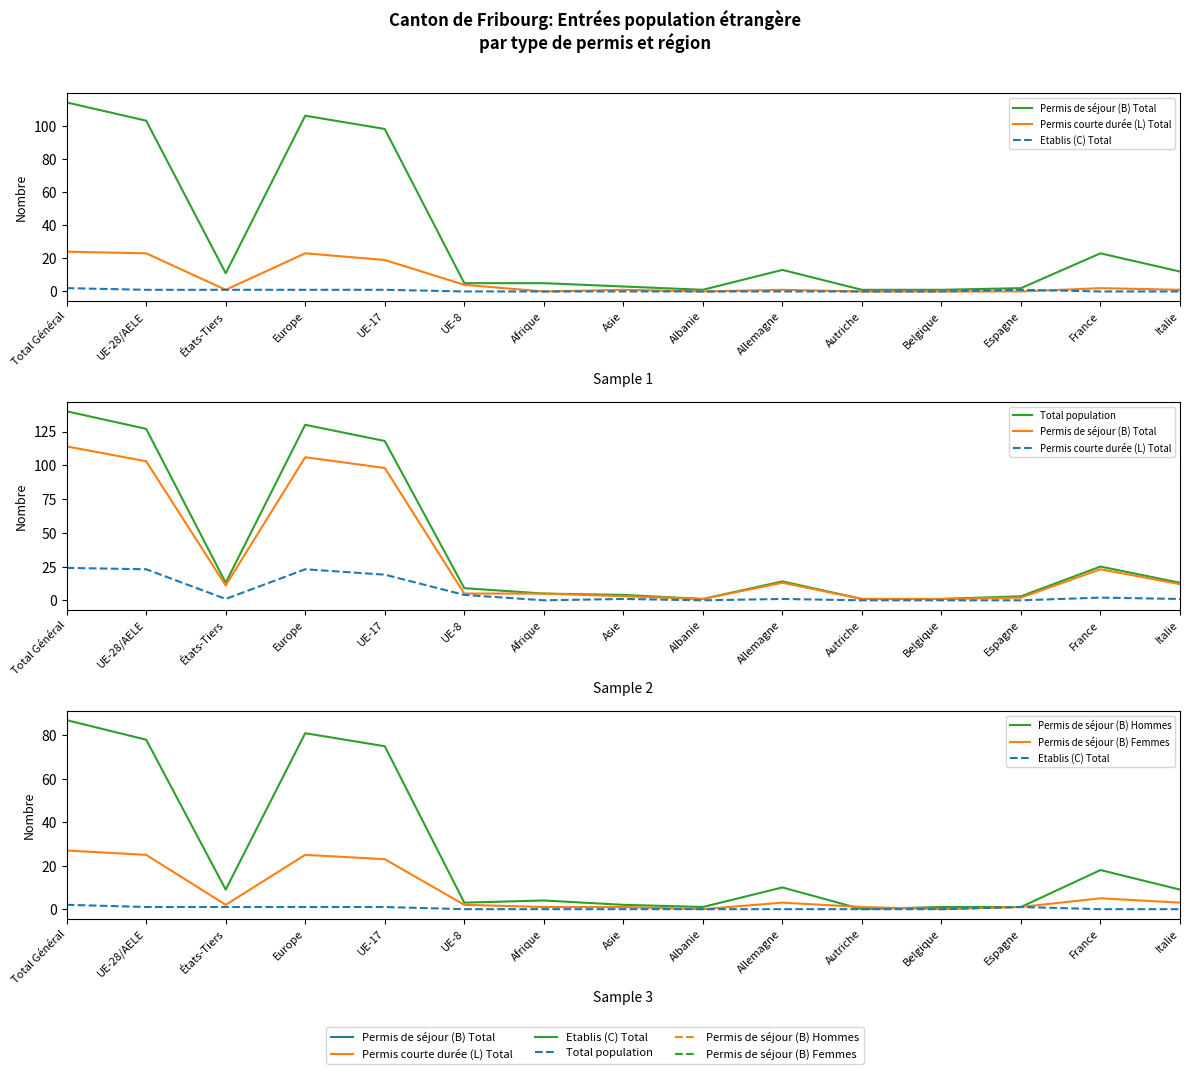

What is the difference between the maximum and second lowest values in the Permis courte durée (L) Total series?

24